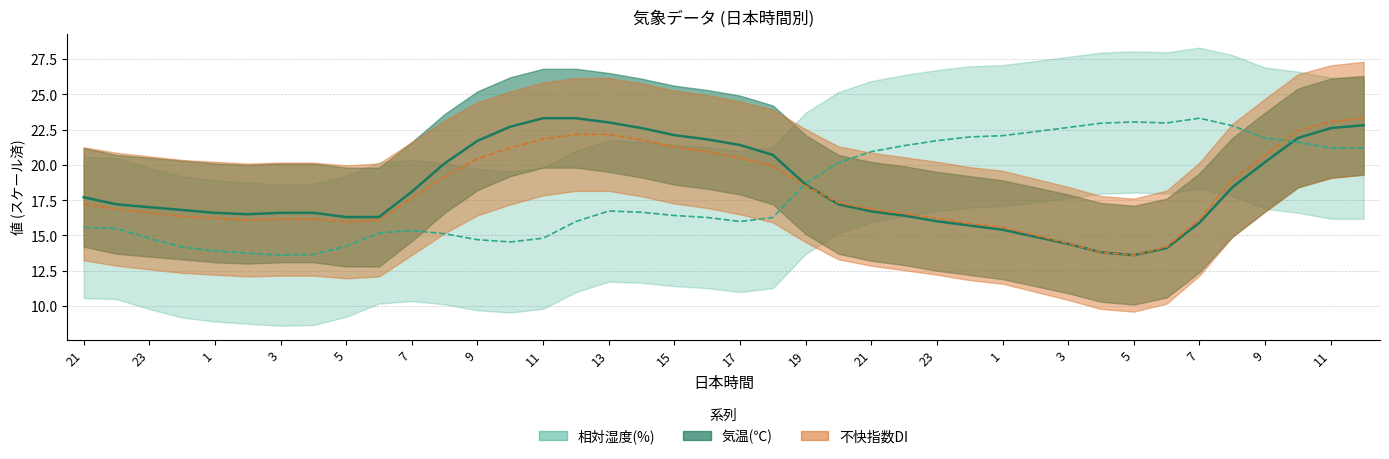

Reading right to left, list all the values displayed in this chart.

気温(℃): 22.8	22.6	21.9	20.2	18.4	15.9	14.1	13.6	13.8	14.4	14.9	15.4	15.7	16.0	16.4	16.7	17.2	18.6	20.7	21.4	21.8	22.1	22.6	23.0	23.3	23.3	22.7	21.7	20.1	18.1	16.3	16.3	16.6	16.6	16.5	16.6	16.8	17.0	17.2	17.7
相対湿度(%): 21.2	21.2	21.6	21.9	22.8	23.3	23.0	23.0	22.9	22.6	22.3	22.1	22.0	21.7	21.4	20.9	20.2	18.7	16.3	16.0	16.3	16.4	16.6	16.7	16.0	14.8	14.5	14.7	15.1	15.3	15.2	14.2	13.7	13.6	13.7	13.9	14.2	14.8	15.5	15.6
不快指数DI: 23.3	23.0	22.4	20.7	18.9	16.2	14.2	13.6	13.8	14.4	15.0	15.6	15.8	16.2	16.5	16.9	17.3	18.5	19.9	20.5	20.9	21.3	21.8	22.2	22.2	21.8	21.2	20.4	19.2	17.6	16.1	16.0	16.2	16.2	16.1	16.2	16.3	16.6	16.9	17.2